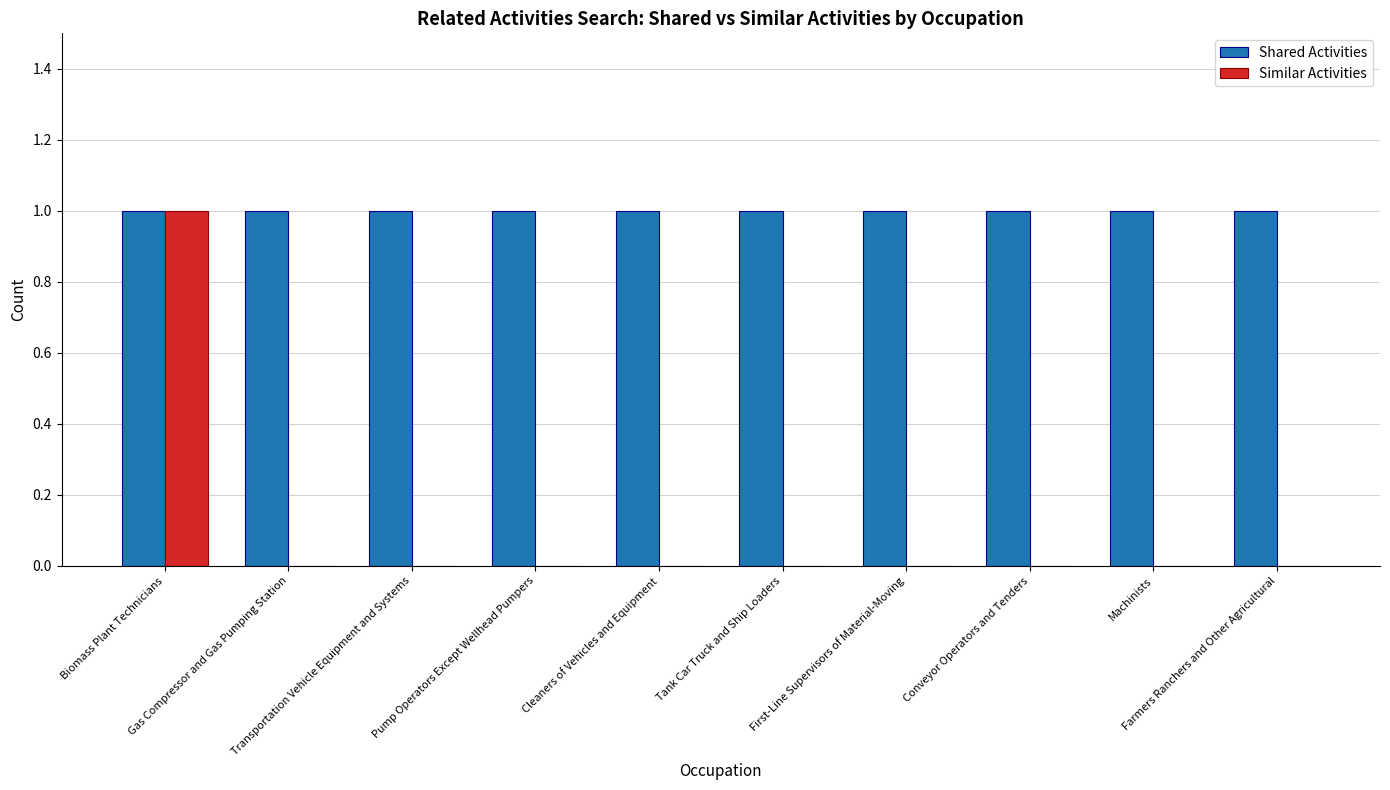

Does the chart contain stacked bars?

No